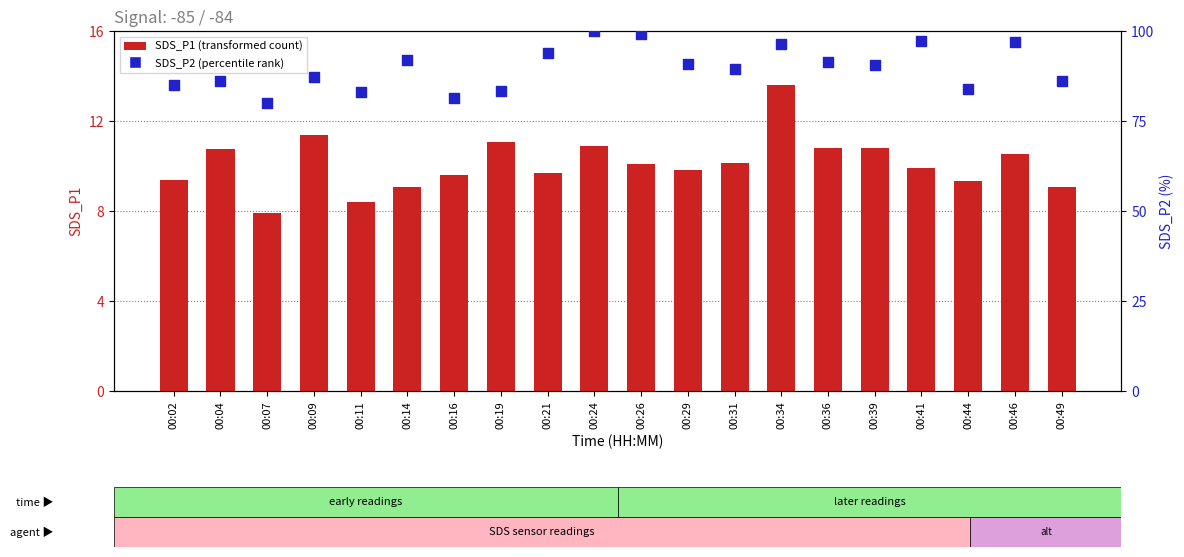

Which series has the largest total across all categories?

SDS_P2 (percentile rank)